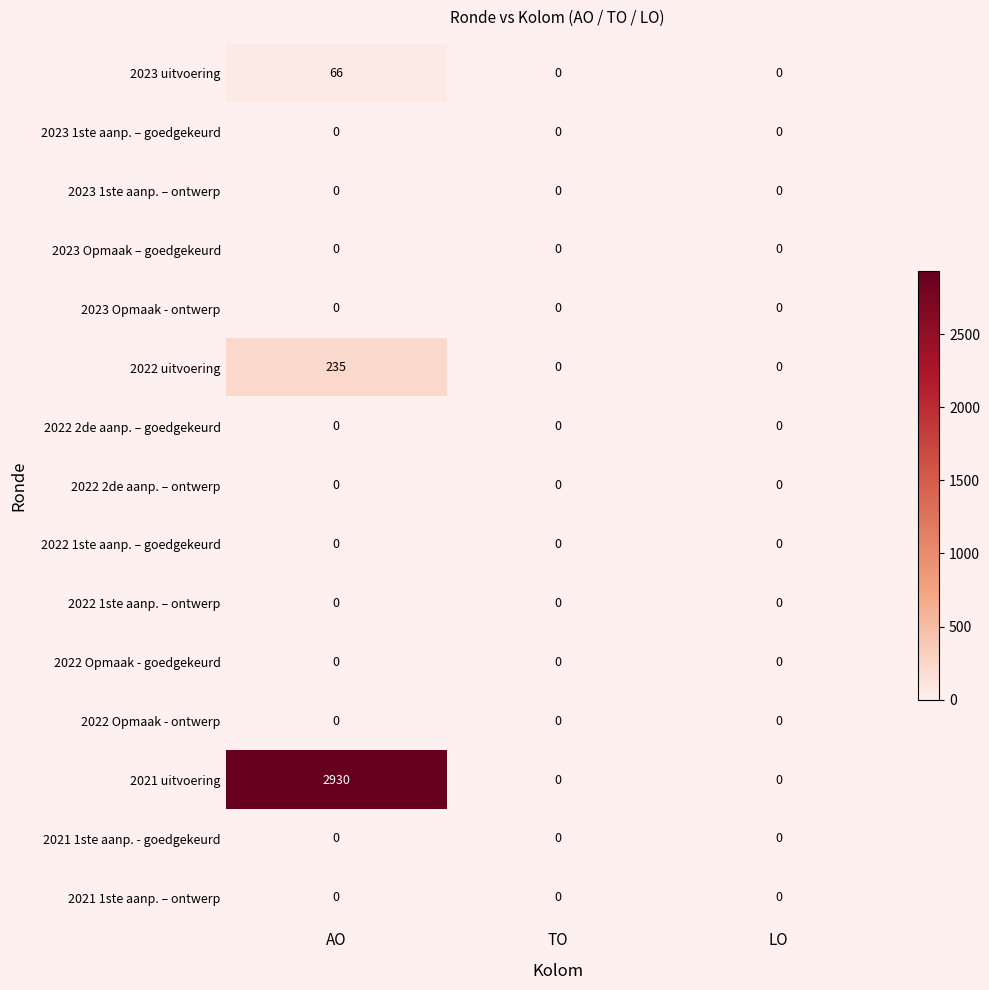

The value of 2021 1ste aanp. - goedgekeurd at LO is 0. True or false?

True